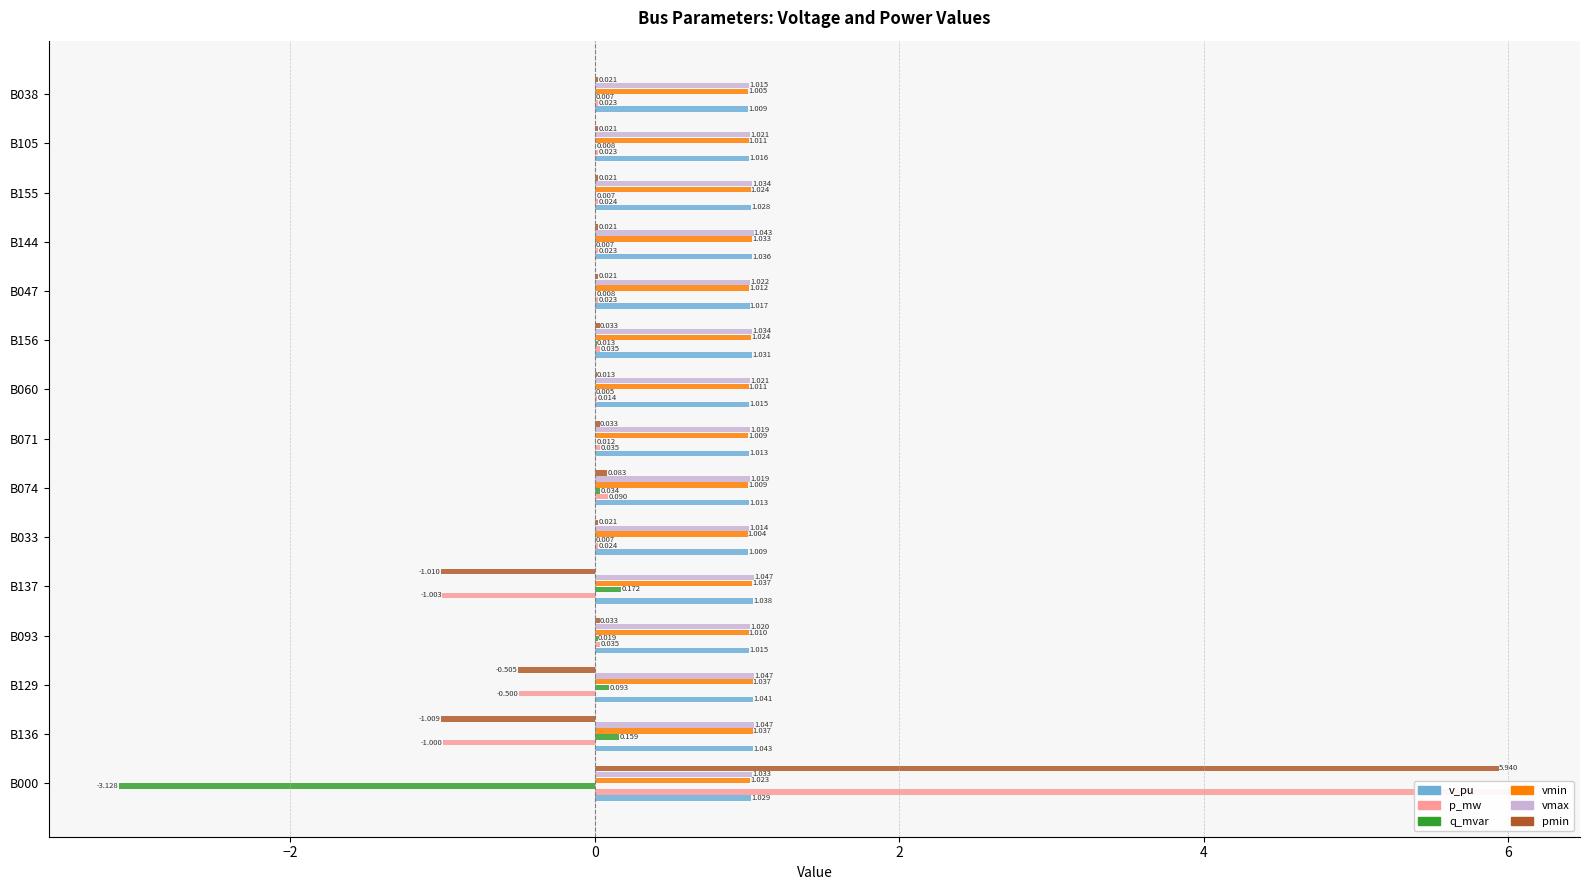

Rank the series at B093 from highest to lowest value.

vmax, v_pu, vmin, p_mw, pmin, q_mvar